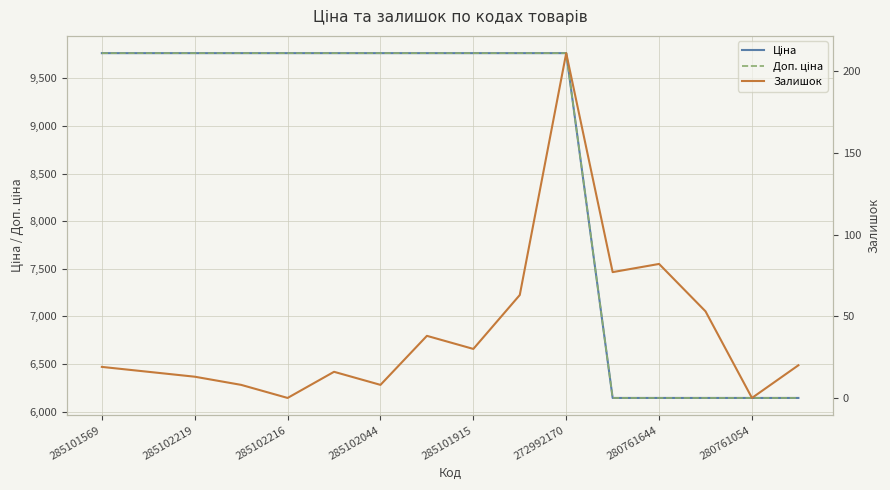

The value of Ціна at 13 is 6143.2. True or false?

True